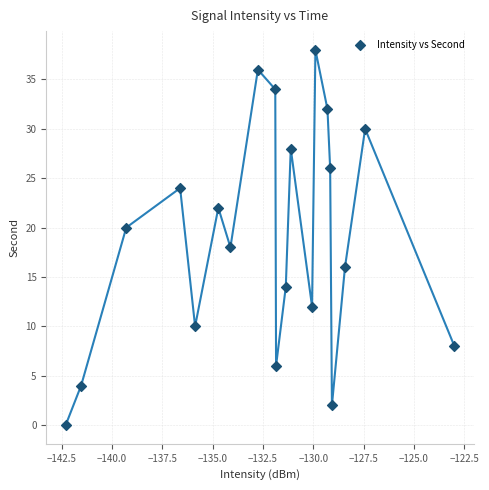

What is the range of Y values (max minus min)?

38